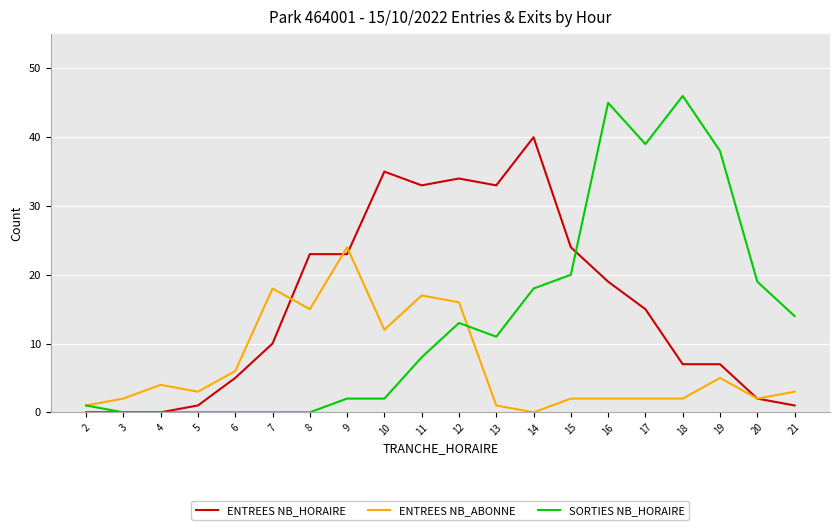

What is the spread (max minus min) of values at 9?

22